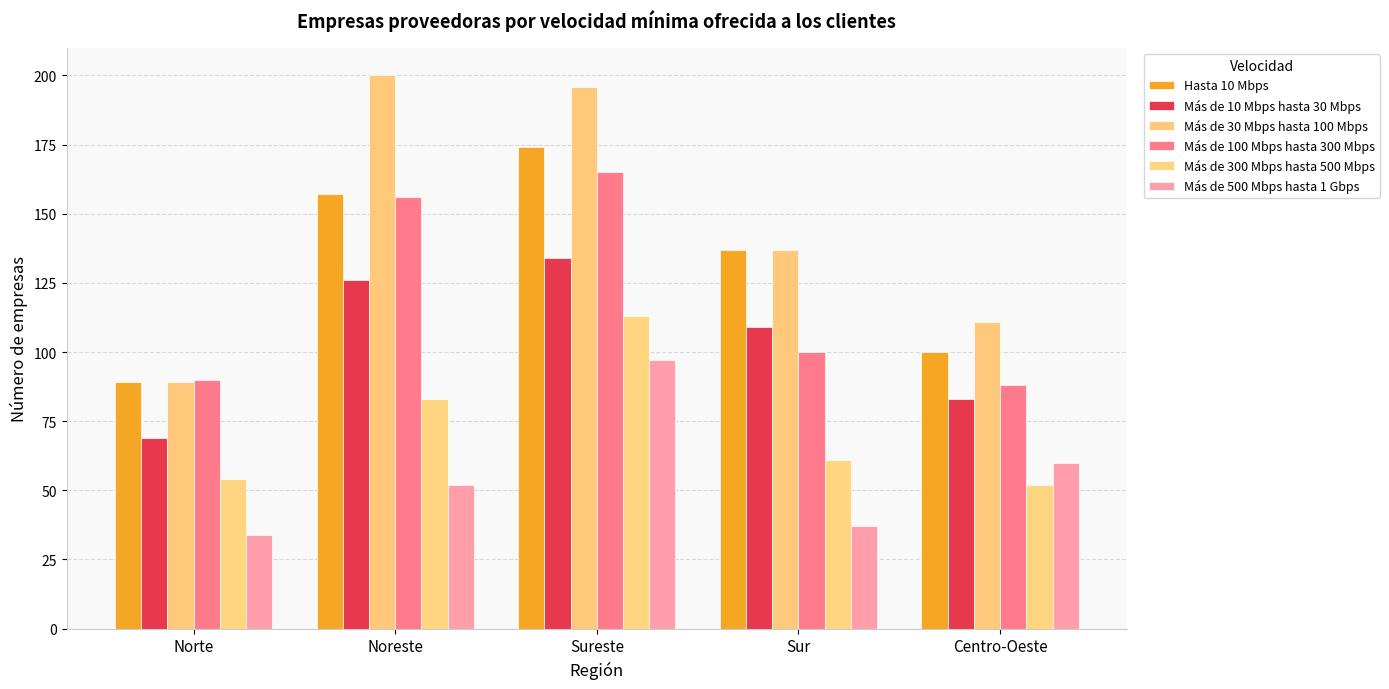

What is the difference between the highest and lowest values at Centro-Oeste?

59